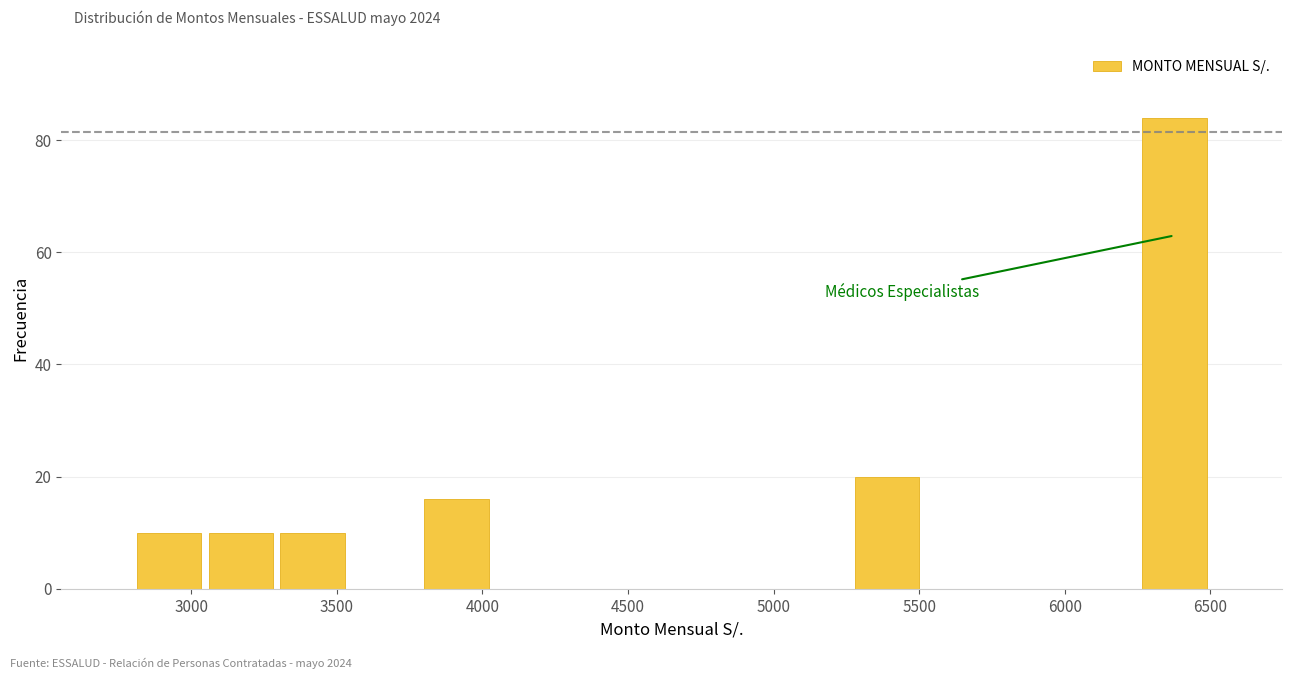

Over which range of the x-axis is the bar tallest?

6250 to 6500